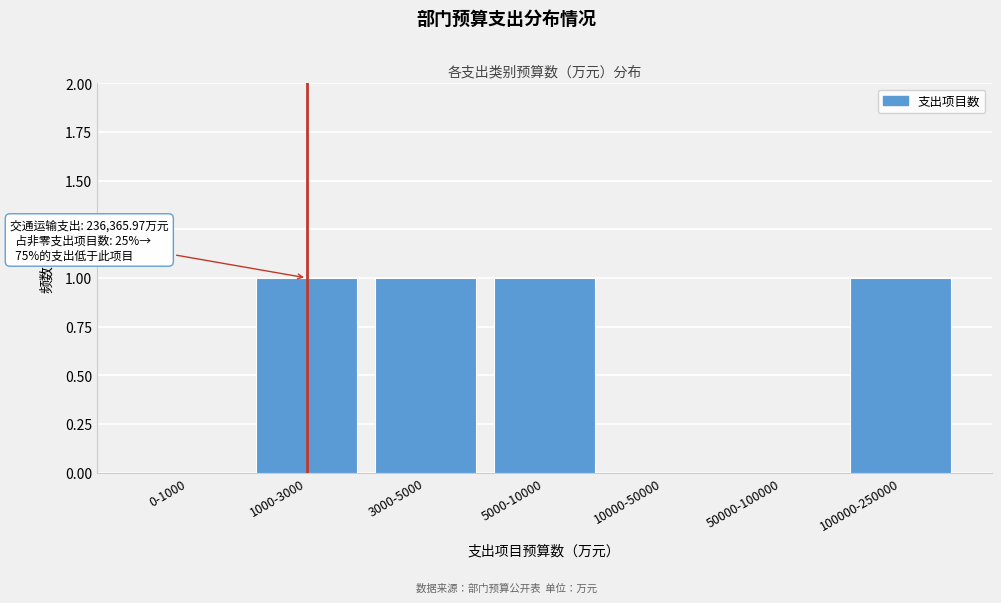

Reading right to left, transcribe all the data shown in this chart.

100000-250000=1	50000-100000=0	10000-50000=0	5000-10000=1	3000-5000=1	1000-3000=1	0-1000=0